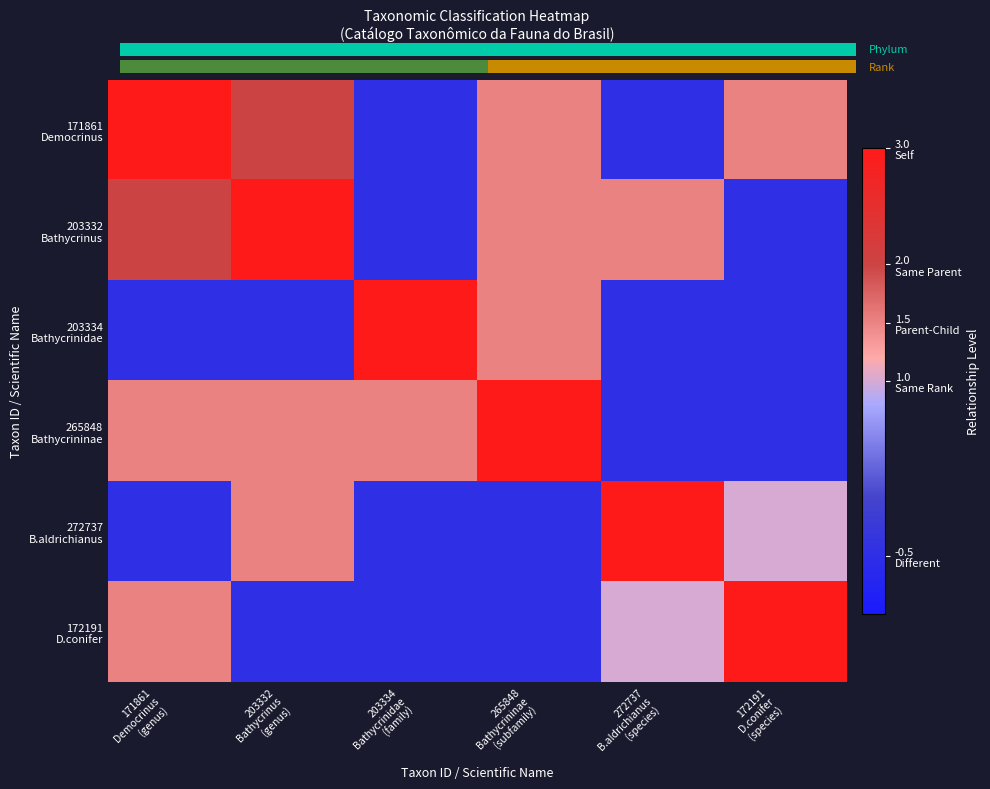

Which series has the widest spread of values?

171861 Democrinus